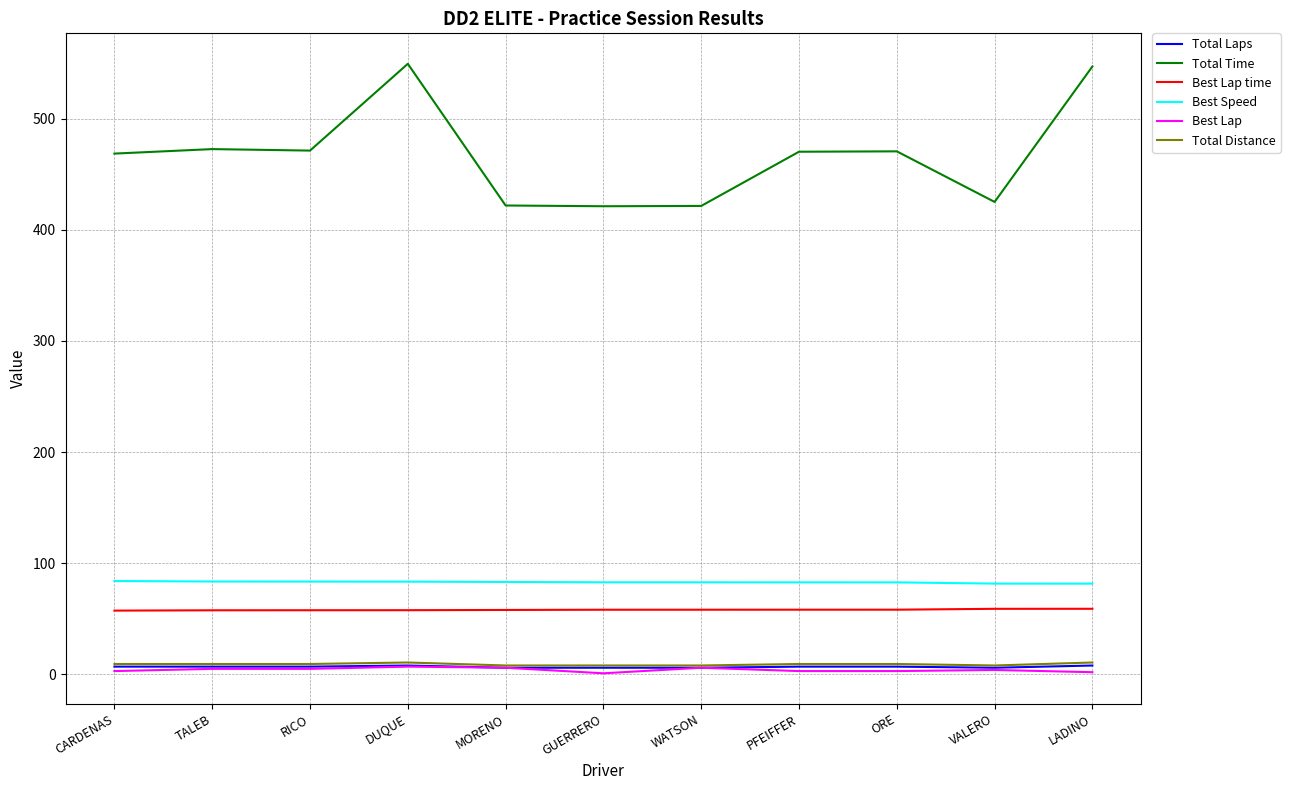

The Total Time series shows 937.9 at LADINO. True or false?

False